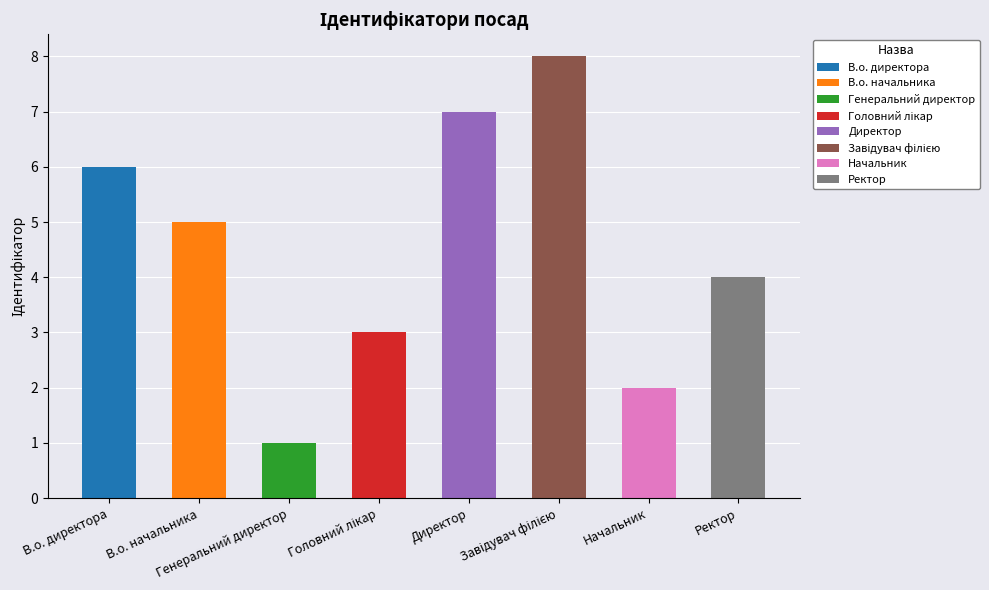

Read the value at Головний лікар.

3